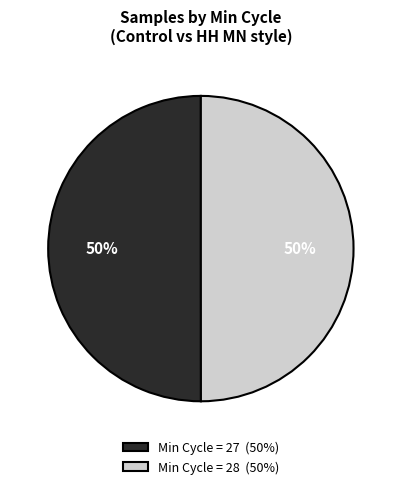

Approximately how many times larger is the value at Min Cycle = 27 (50%) compared to Min Cycle = 28 (50%)?

1.0